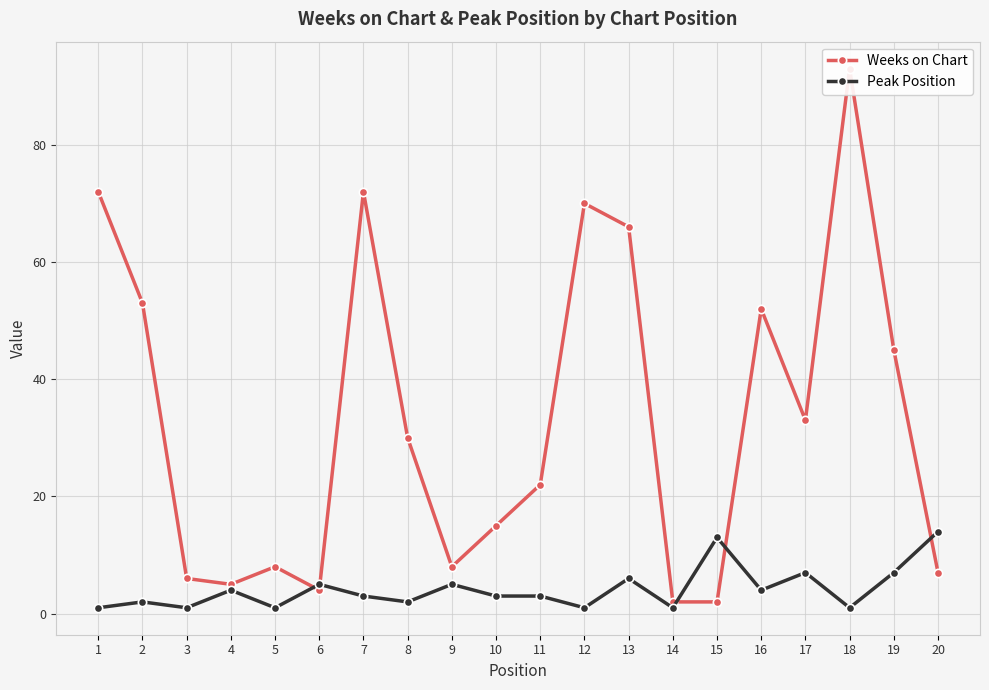

List the series in order of their peak value, highest first.

Weeks on Chart, Peak Position